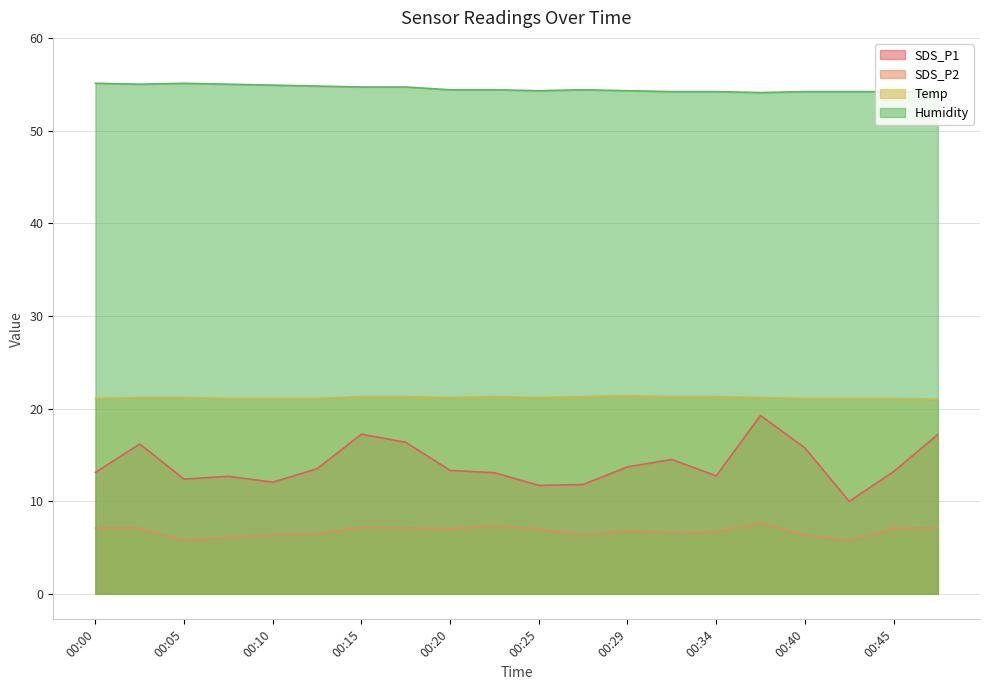

True or false: Temp and Humidity cross at least once.

False